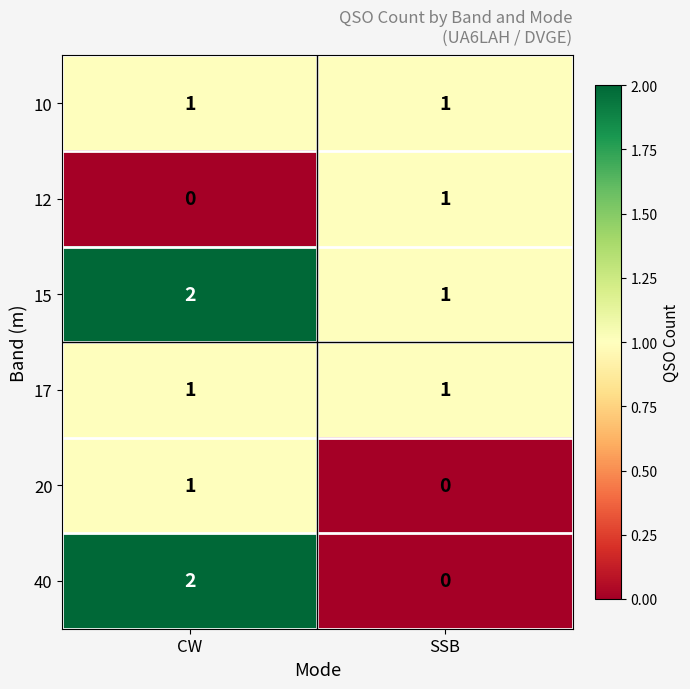

Which series changed the most between CW and SSB?

40